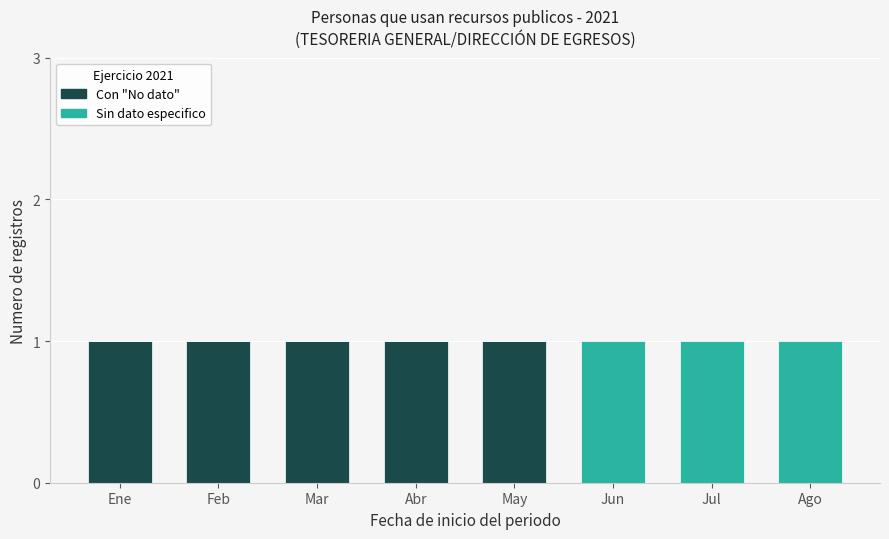

Is it true that Con "No dato" equals 0 at Ago?

True